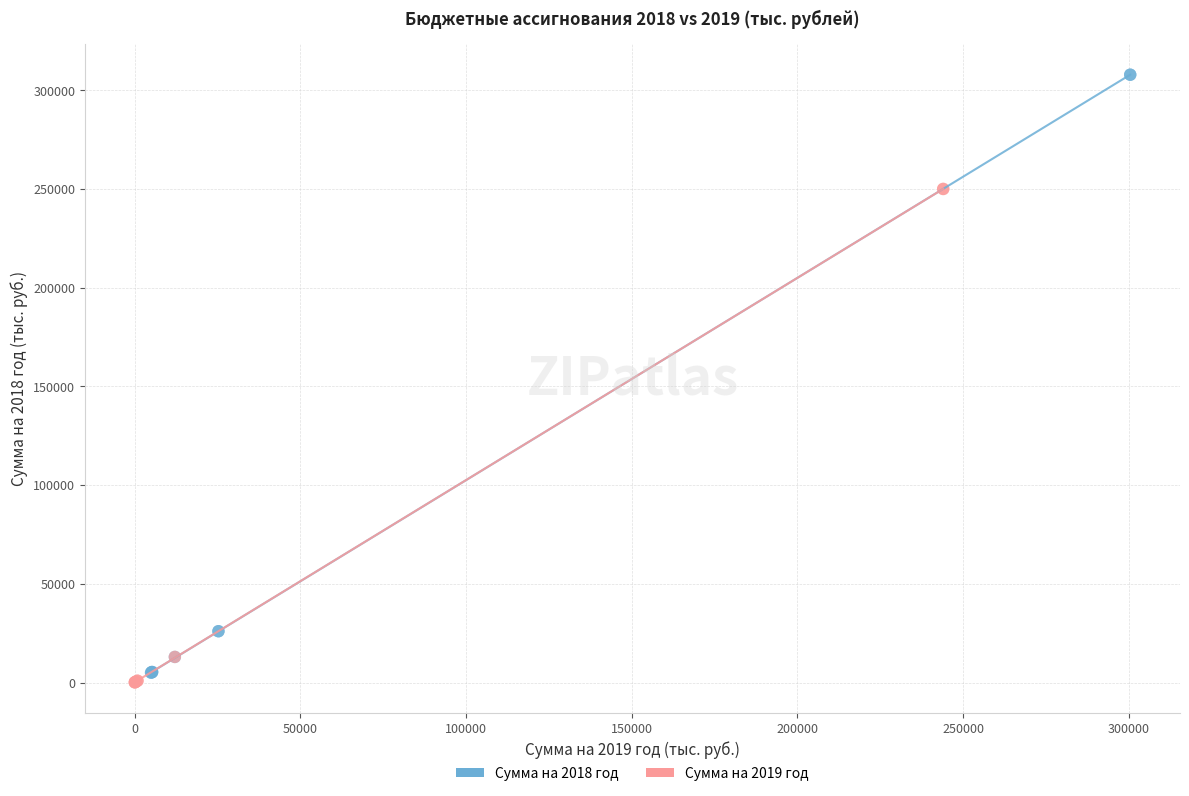

Which series contains the highest Y value?

Сумма на 2018 год